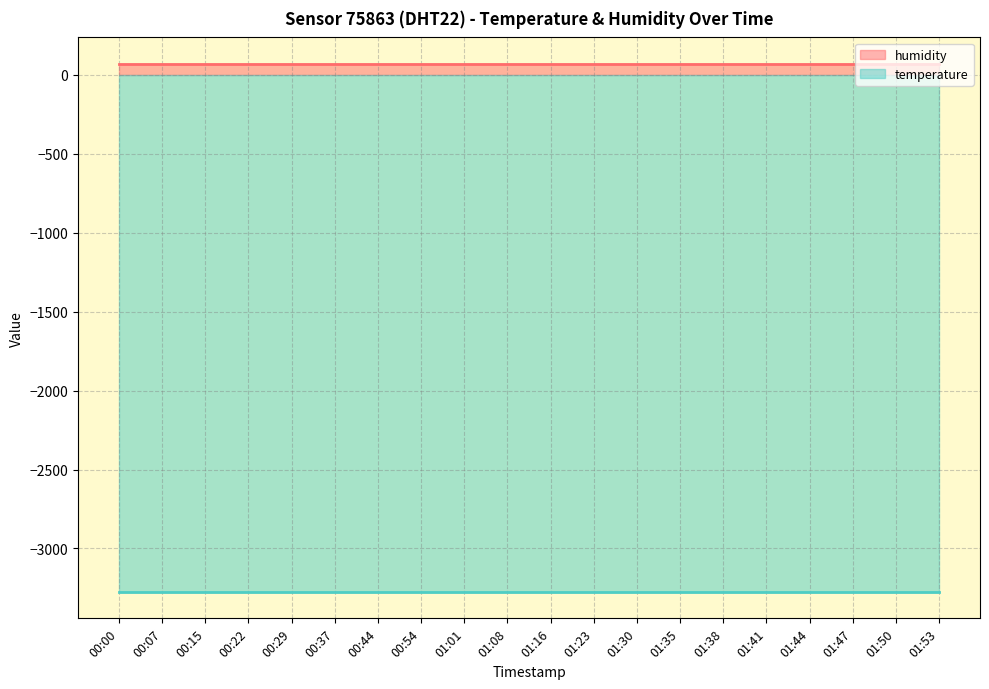

Which series changed the most between 00:07 and 01:01?

humidity